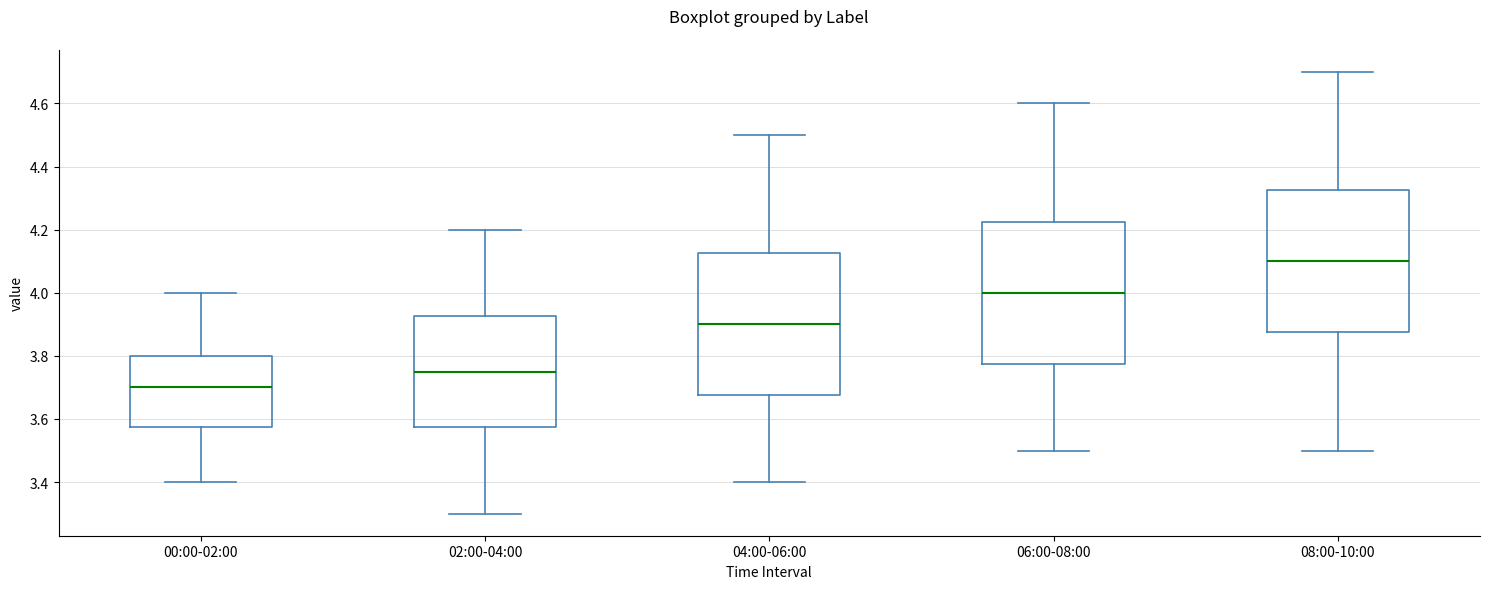

Reading left to right, read every box against the y-axis: the position of its median line, the range the box covers, and the ends of its whiskers. The values are not printed on the chart, so give them approximately, as read against the axis.

00:00-02:00: median 3.70, box 3.58 to 3.80, whiskers 3.40 to 4.00
02:00-04:00: median 3.76, box 3.58 to 3.92, whiskers 3.30 to 4.20
04:00-06:00: median 3.90, box 3.68 to 4.12, whiskers 3.40 to 4.50
06:00-08:00: median 4.00, box 3.78 to 4.22, whiskers 3.50 to 4.60
08:00-10:00: median 4.10, box 3.88 to 4.32, whiskers 3.50 to 4.70